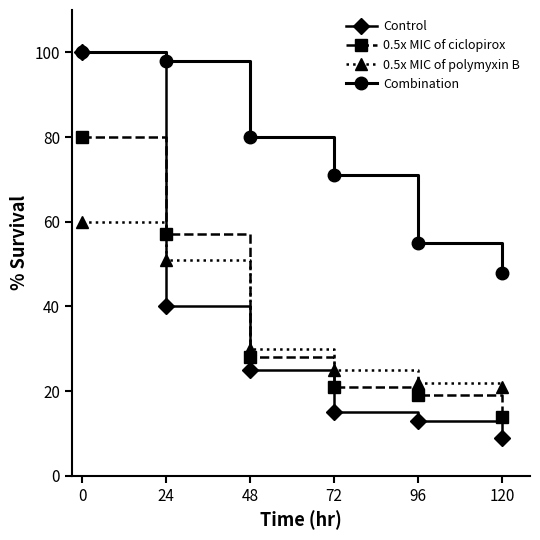

How many lines are shown in the chart?

4